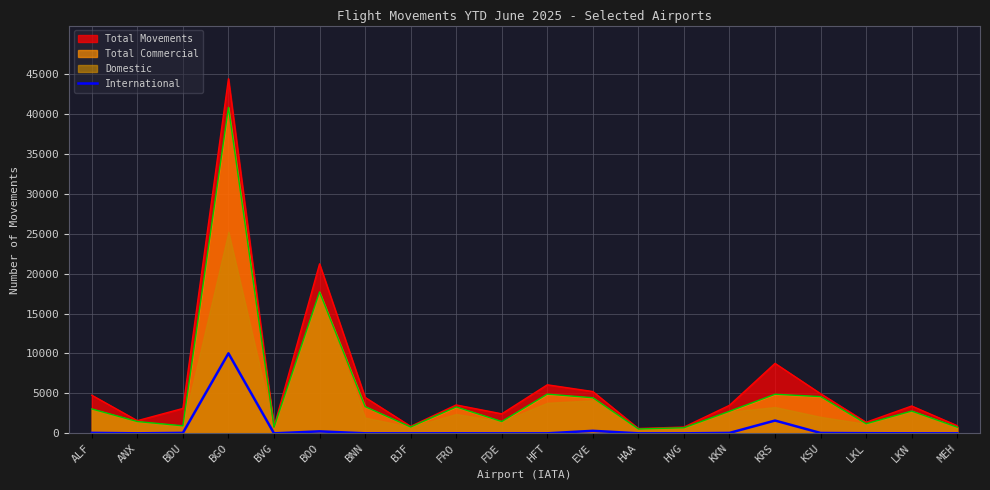

Is it true that the value at FDE is 0?

True